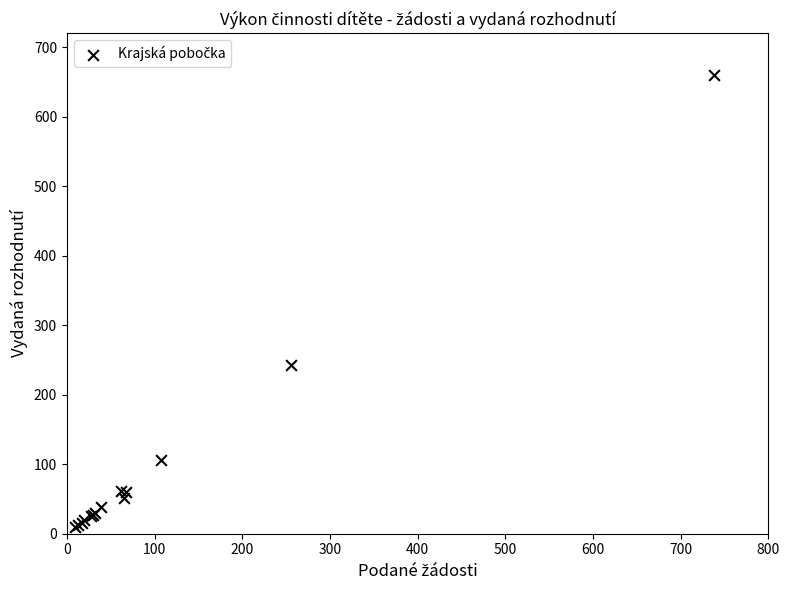

What Y value in the scatter plot is closest to 334?

242